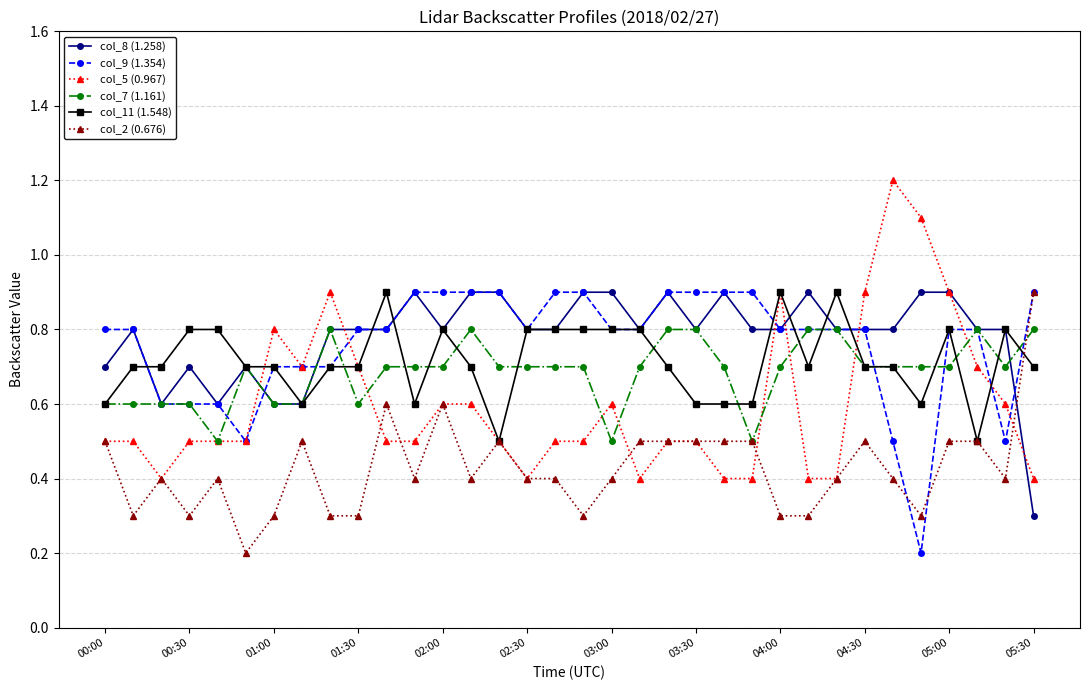

True or false: col_7 (1.161) has more than 1 interior local peaks.

True